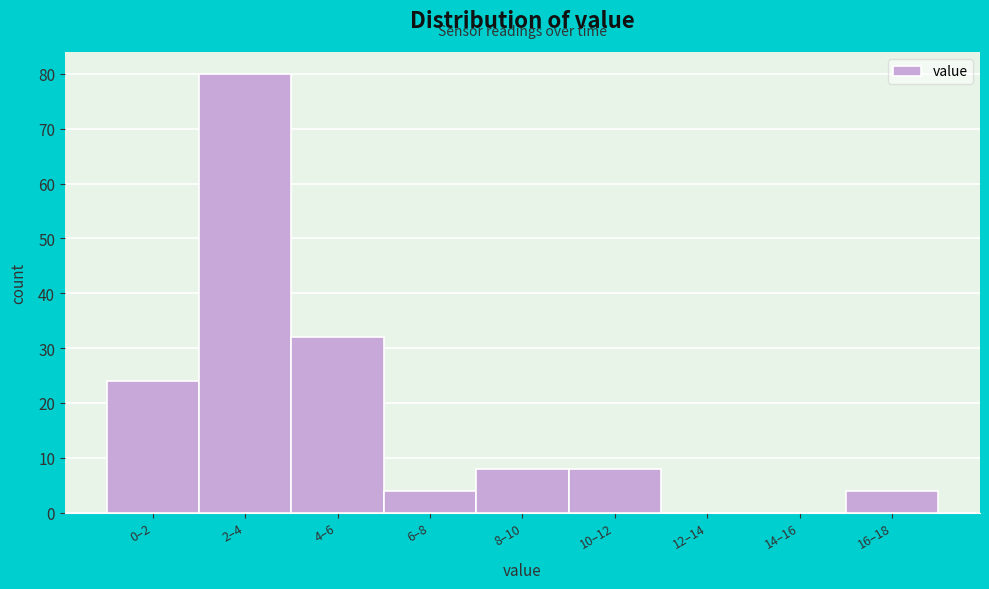

Reading right to left, what are all the values shown in this chart?

16–18=4	14–16=0	12–14=0	10–12=8	8–10=8	6–8=4	4–6=32	2–4=80	0–2=24